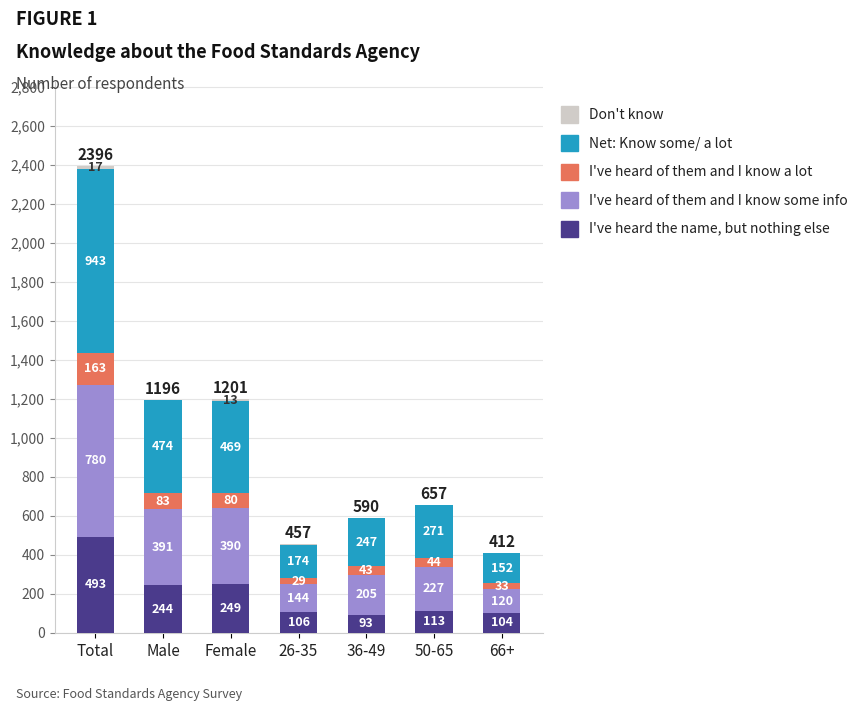

At which label is I've heard the name, but nothing else closest to 293?

Female